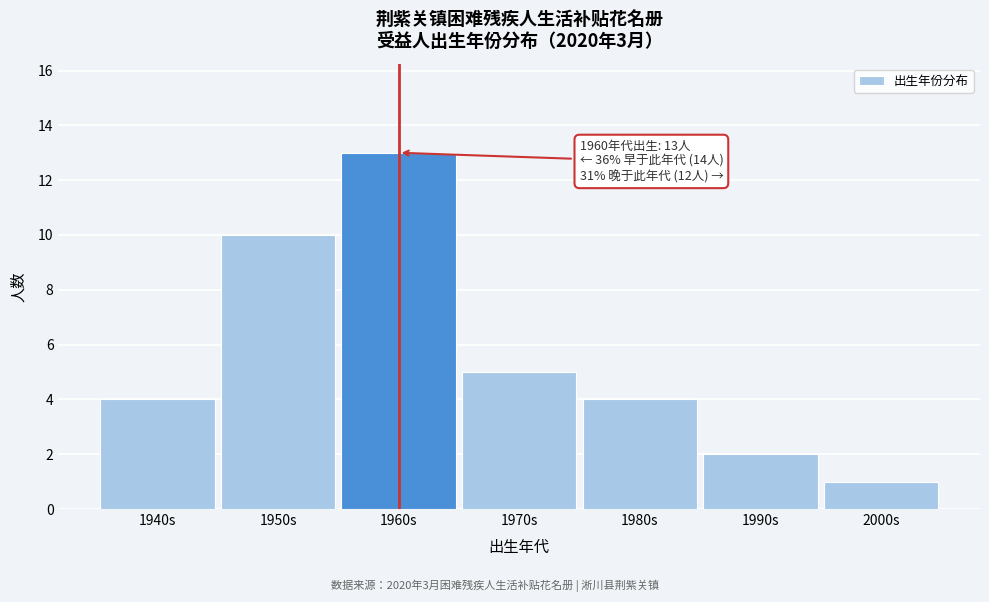

Reading left to right, list all the values displayed in this chart.

1940s=4	1950s=10	1960s=13	1970s=5	1980s=4	1990s=2	2000s=1